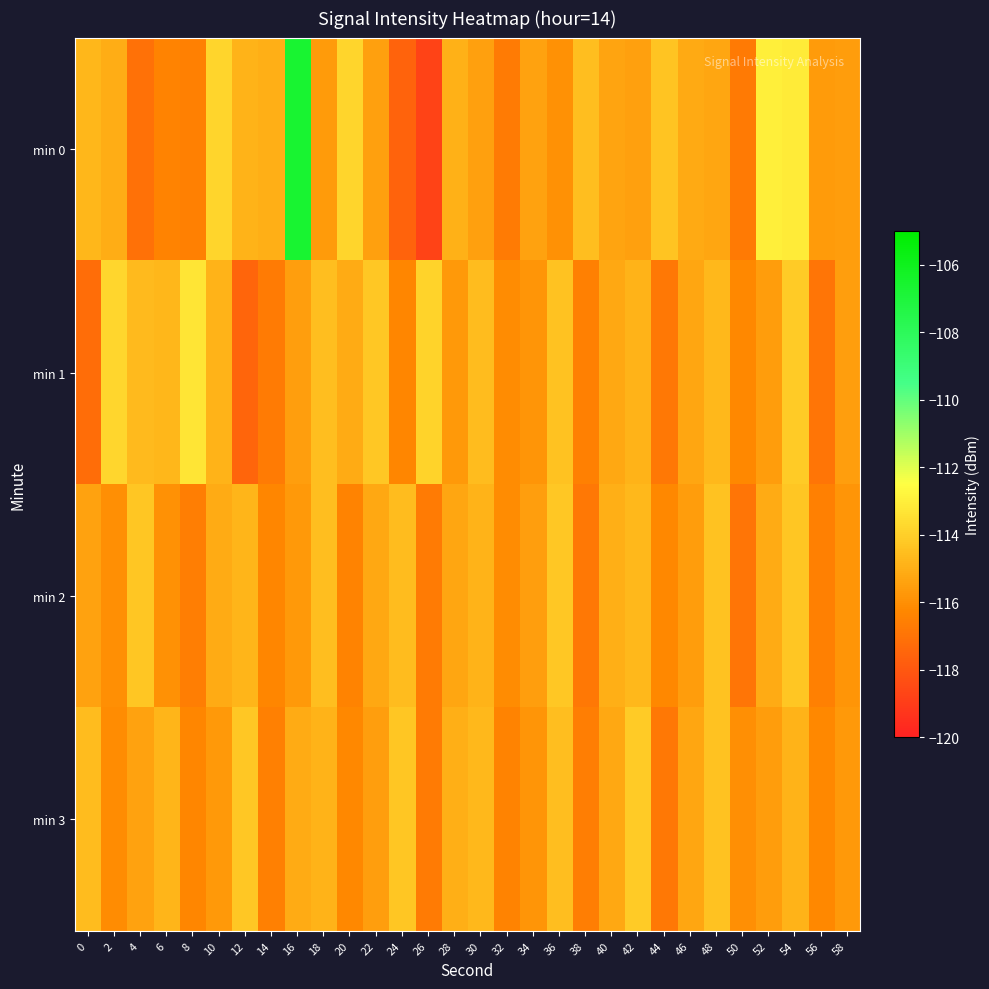

What is the spread (max minus min) of values at 26?

4.8